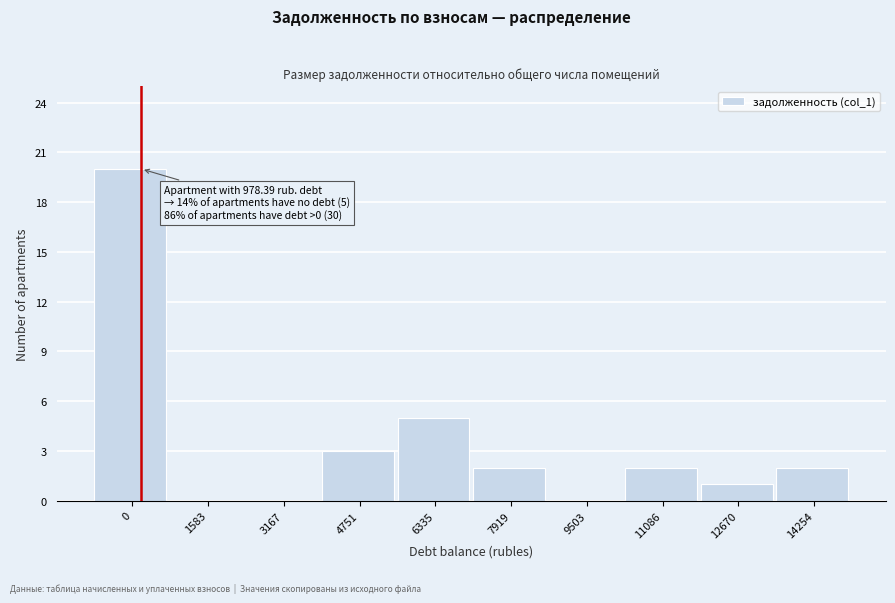

Reading left to right, extract all data points from this chart.

0=20	1583=0	3167=0	4751=3	6335=5	7919=2	9503=0	11086=2	12670=1	14254=2